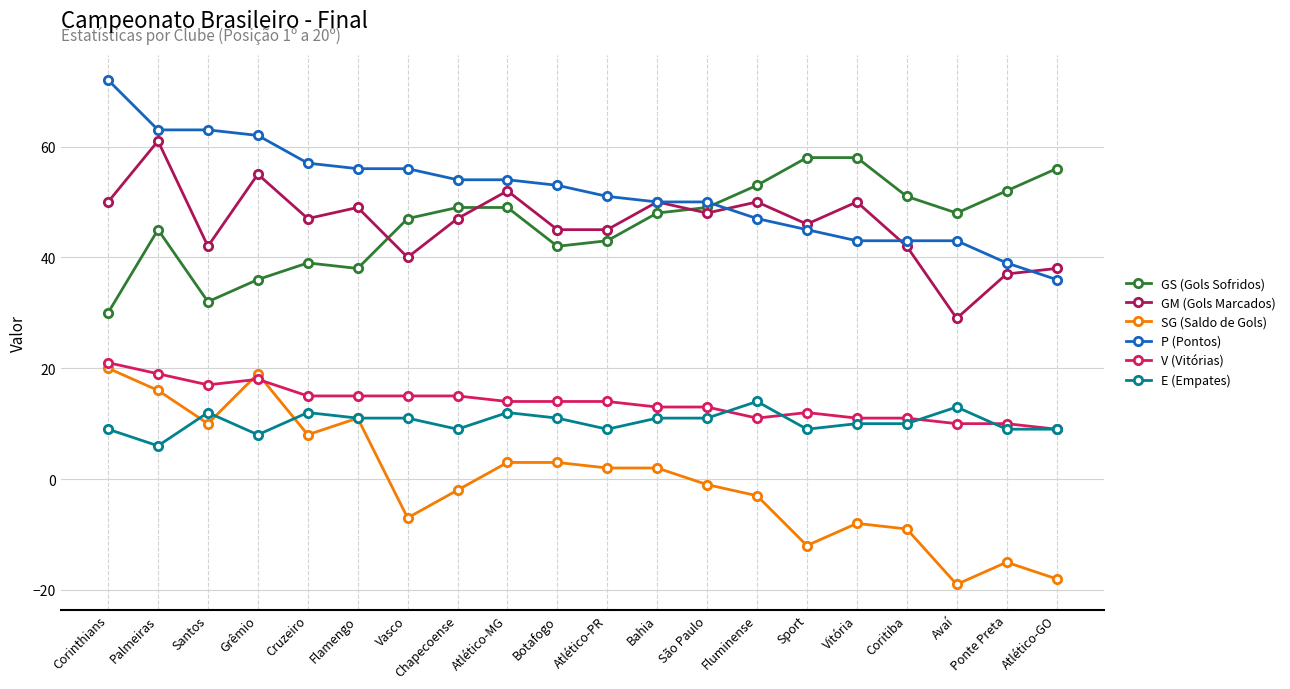

True or false: GS (Gols Sofridos) and P (Pontos) intersect in this chart.

True